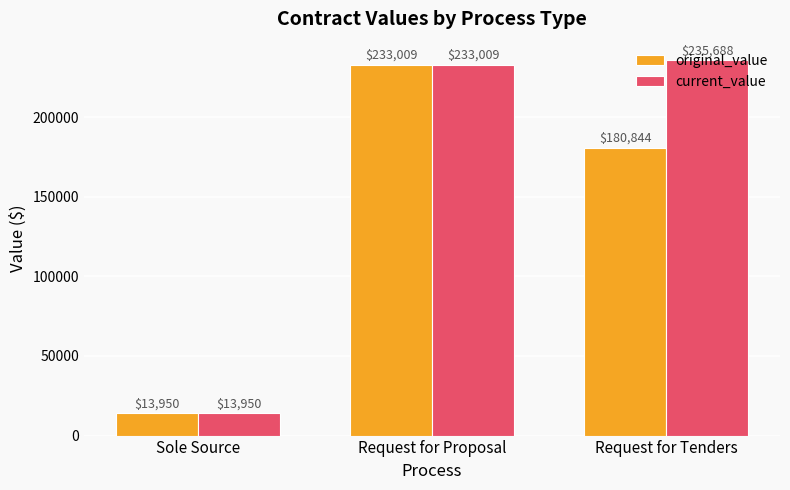

Which series has the widest spread of values?

current_value